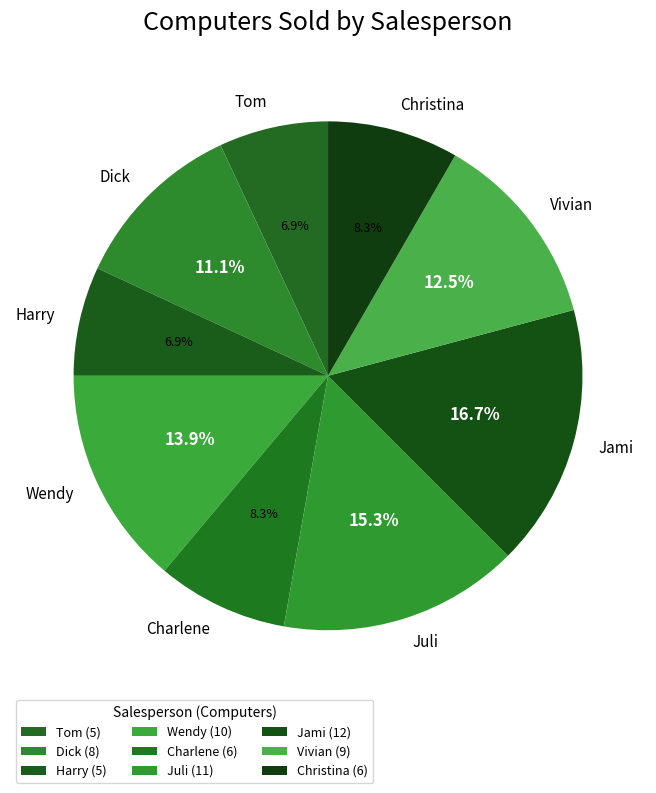

Count the number of slices in the pie.

9